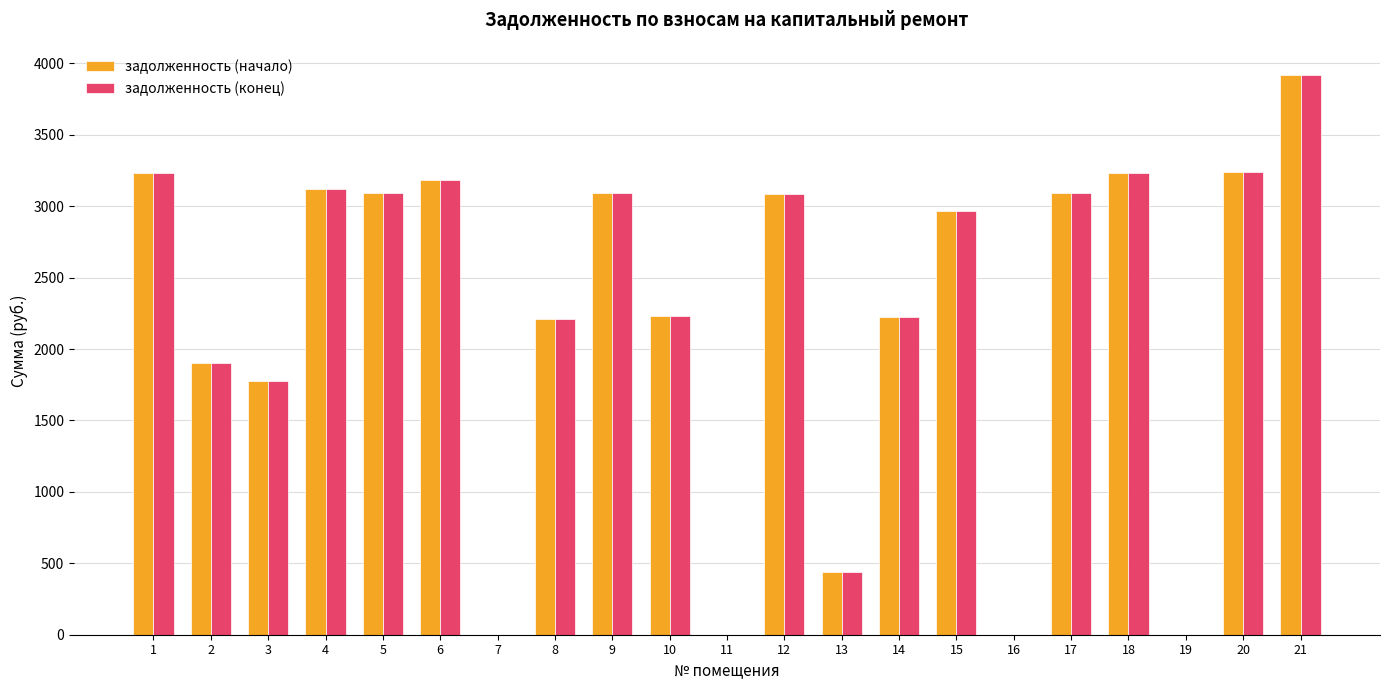

What is the maximum value for задолженность (конец)?

3920.4